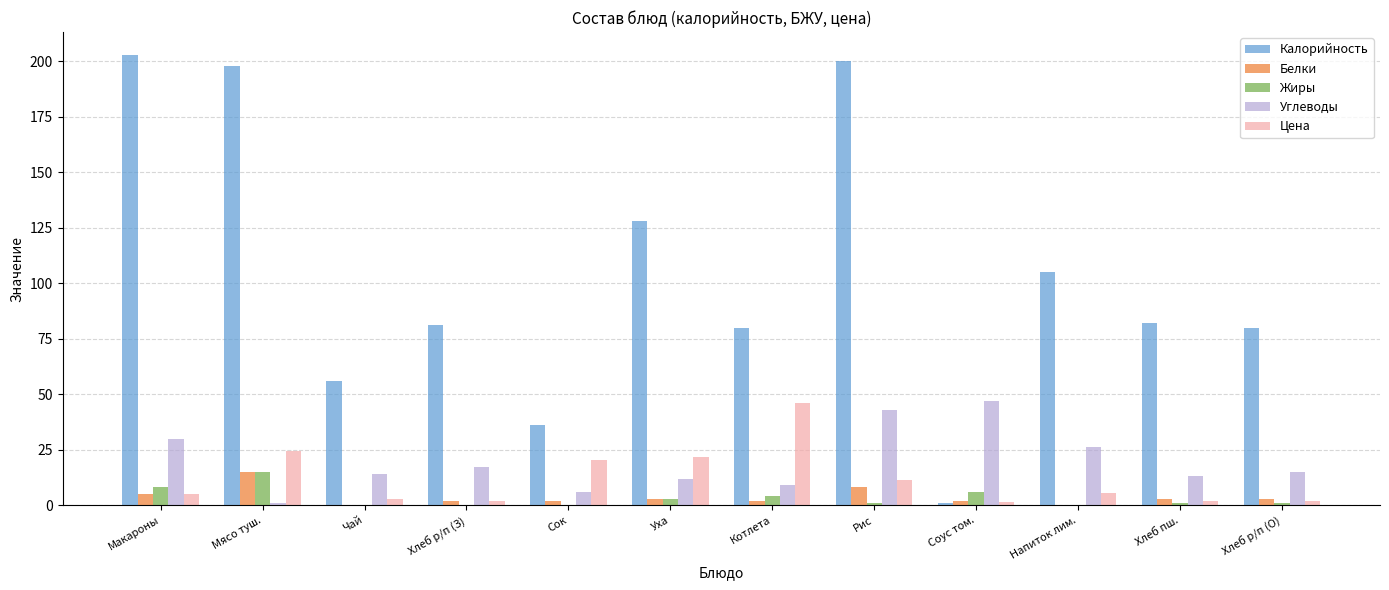

Are the bars horizontal?

No